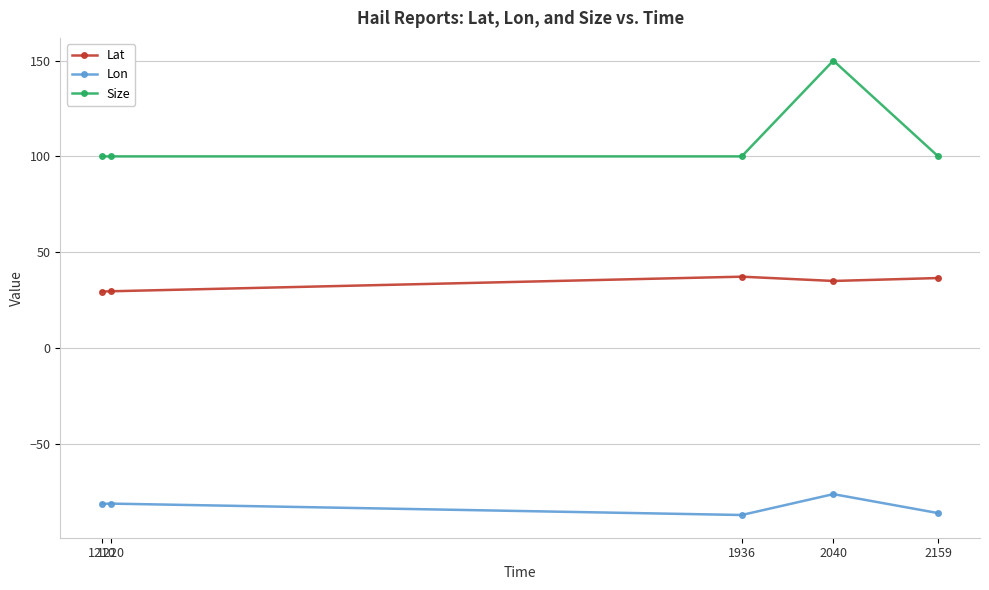

What is the value of the Lat point at the 2nd from the left?

29.6